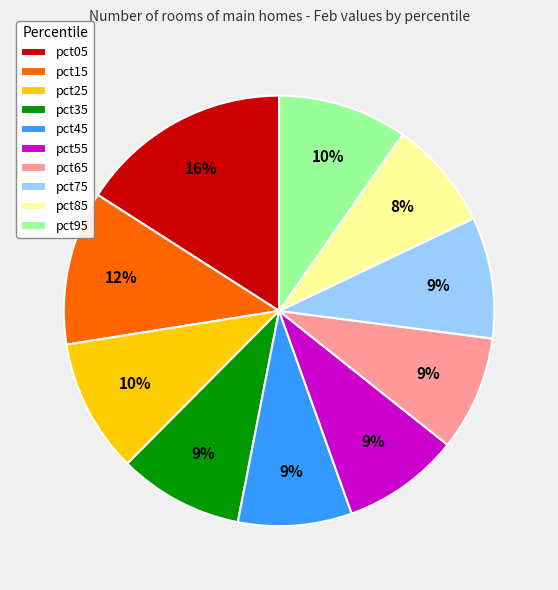

The pct55 slice represents 9% of the pie. True or false?

True